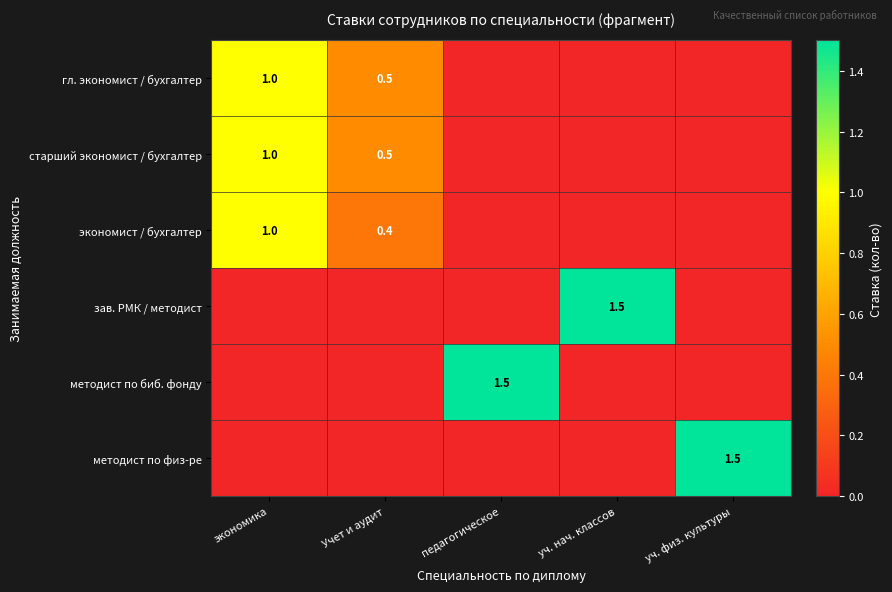

The value of экономист / бухгалтер at Учет и аудит is 0.6. True or false?

False